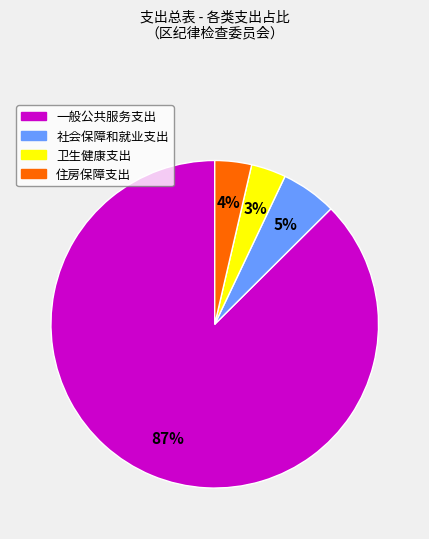

To the nearest percent, what is the average slice percentage?

25%